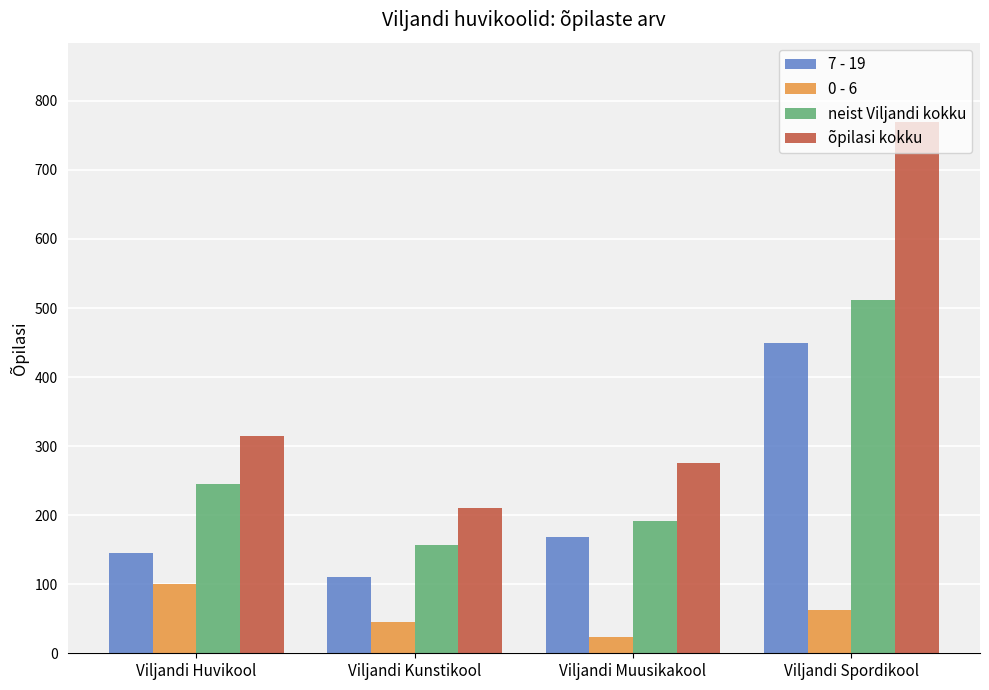

What is the average value of the 0 - 6 series?

58